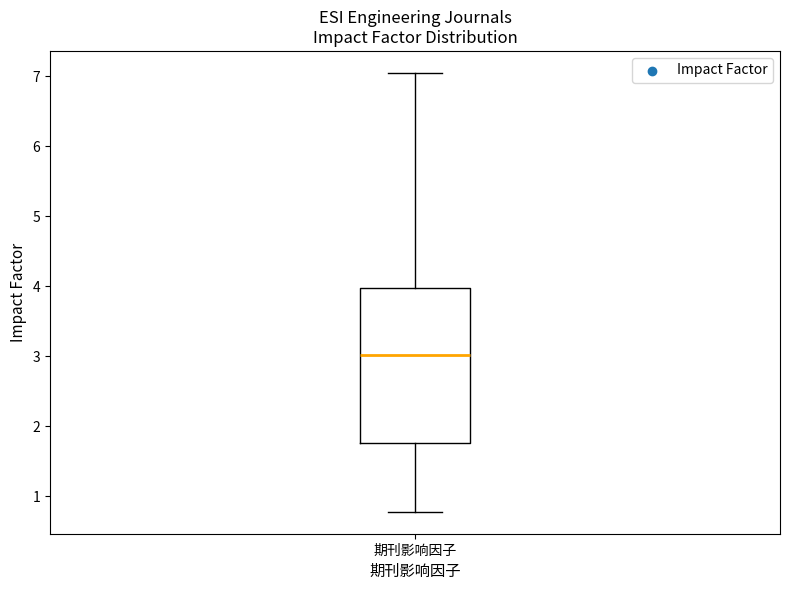

Where is the upper edge of the box for 期刊影响因子 on the y-axis? The values are not printed on the chart, so give them approximately, as read against the axis.

4.0